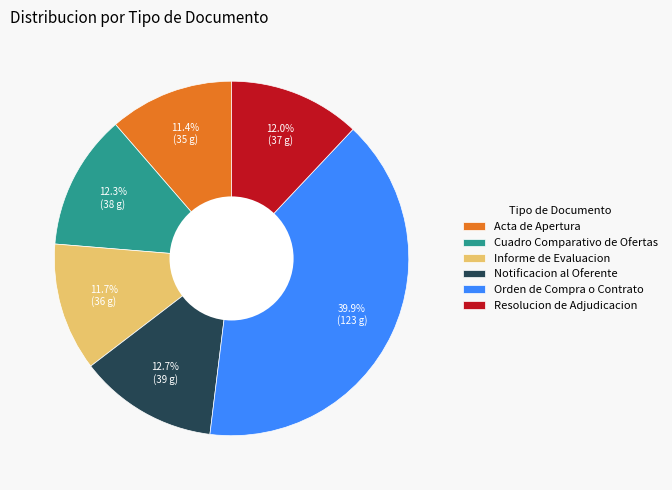

Is there a majority slice in this chart?

No